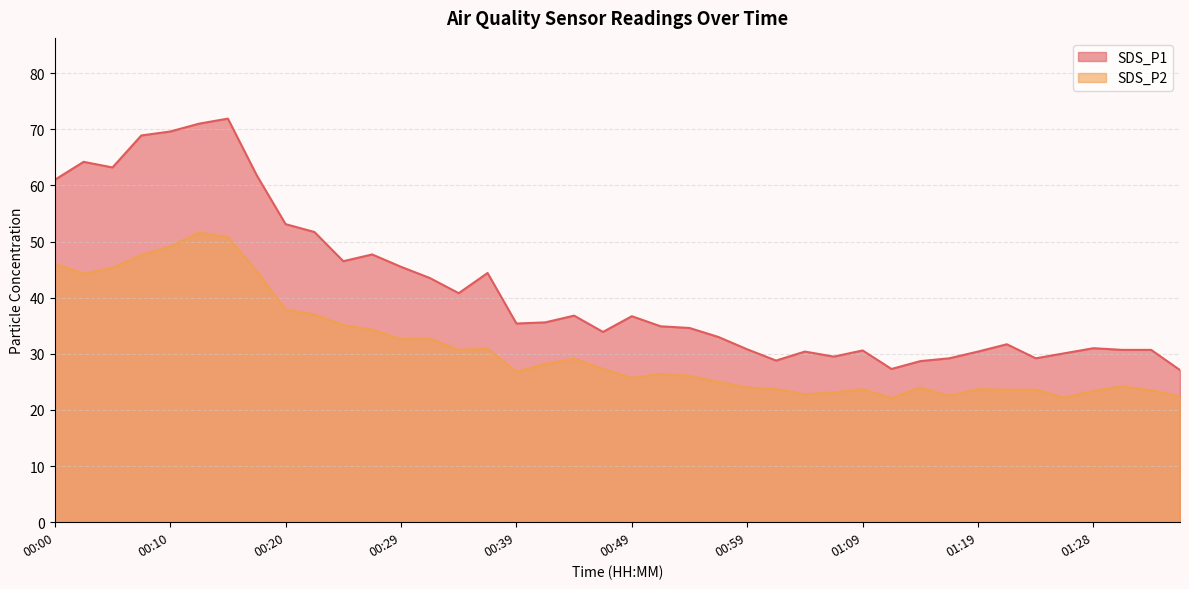

True or false: SDS_P1 has a value of 36.8 at 00:44.

True